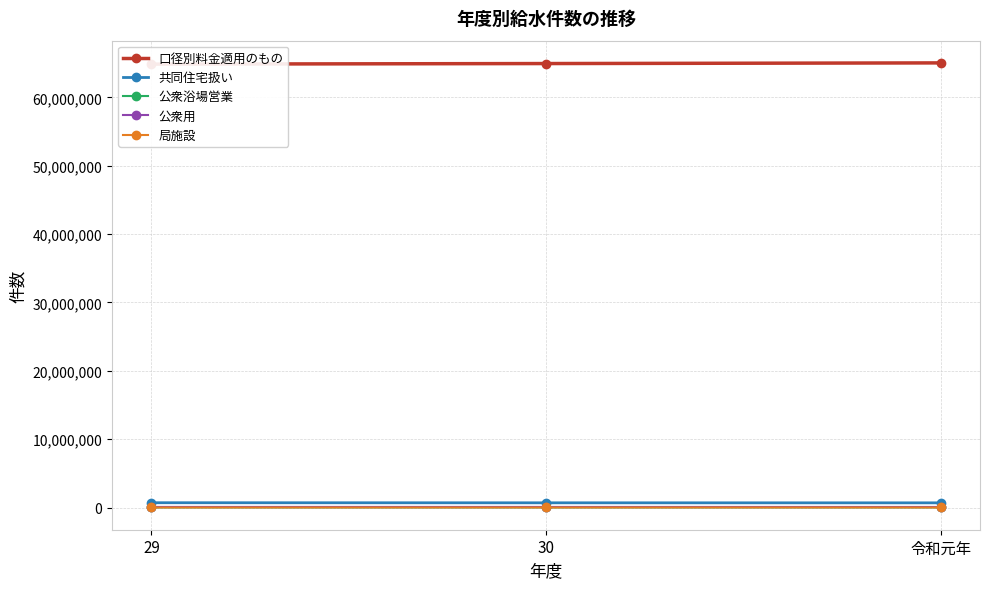

What is the spread (max minus min) of values at 29?

64866576